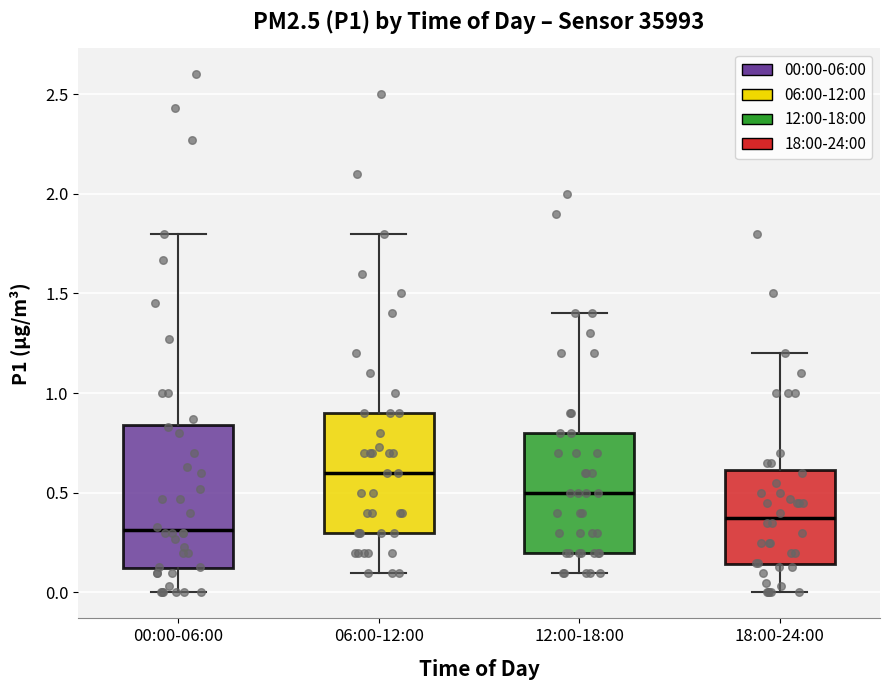

Where is the upper edge of the box for 18:00-24:00 on the y-axis? The values are not printed on the chart, so give them approximately, as read against the axis.

0.60